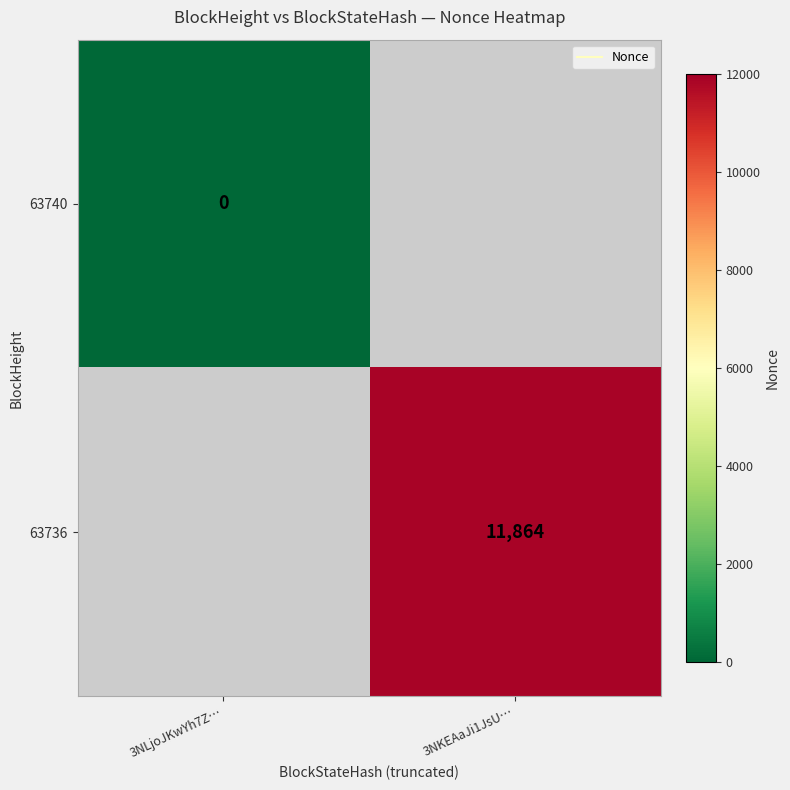

How many data points does each series have?

2